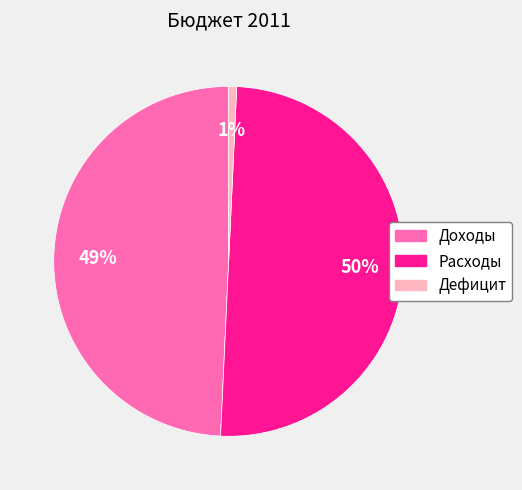

Which category accounts for the majority?

Расходы